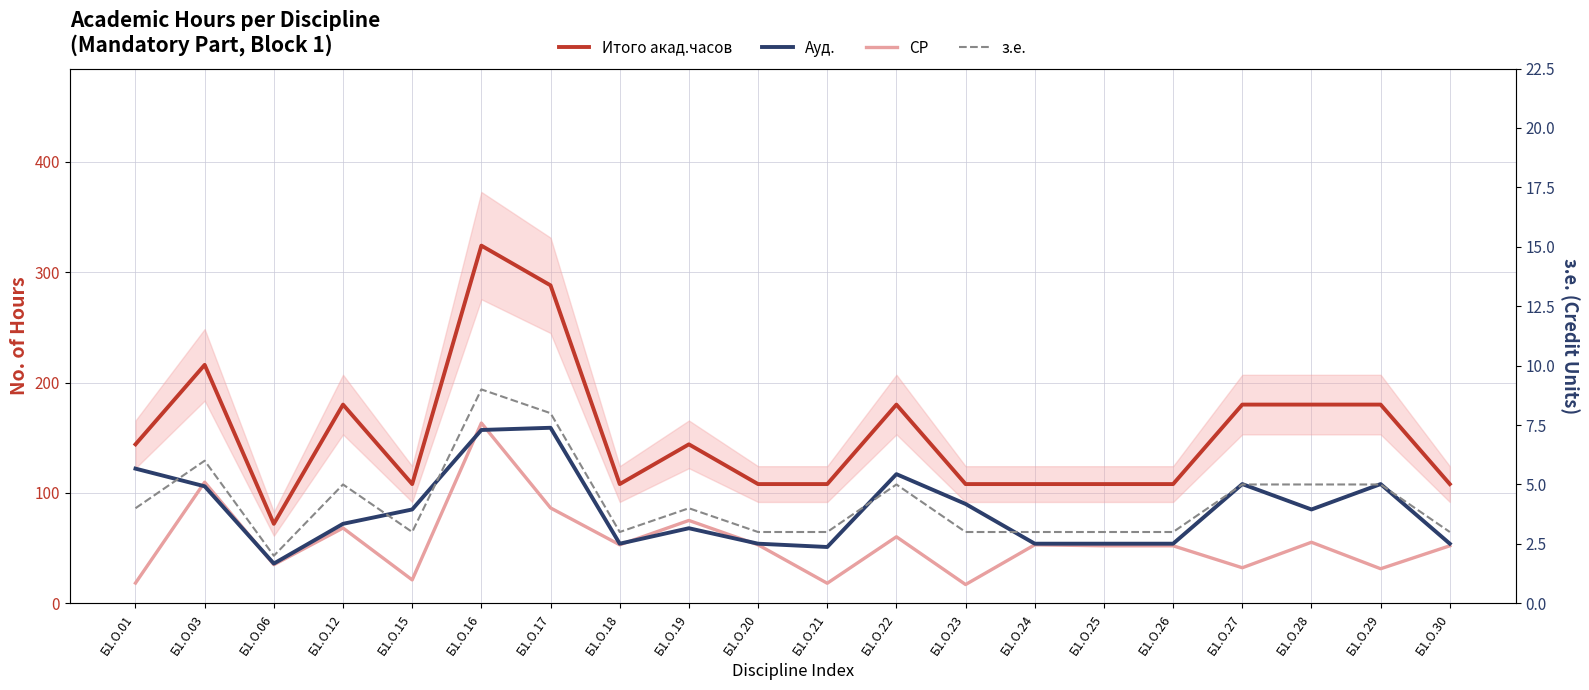

Rank the series by their average value, from highest to lowest.

Итого акад.часов, Ауд., СР, з.е.